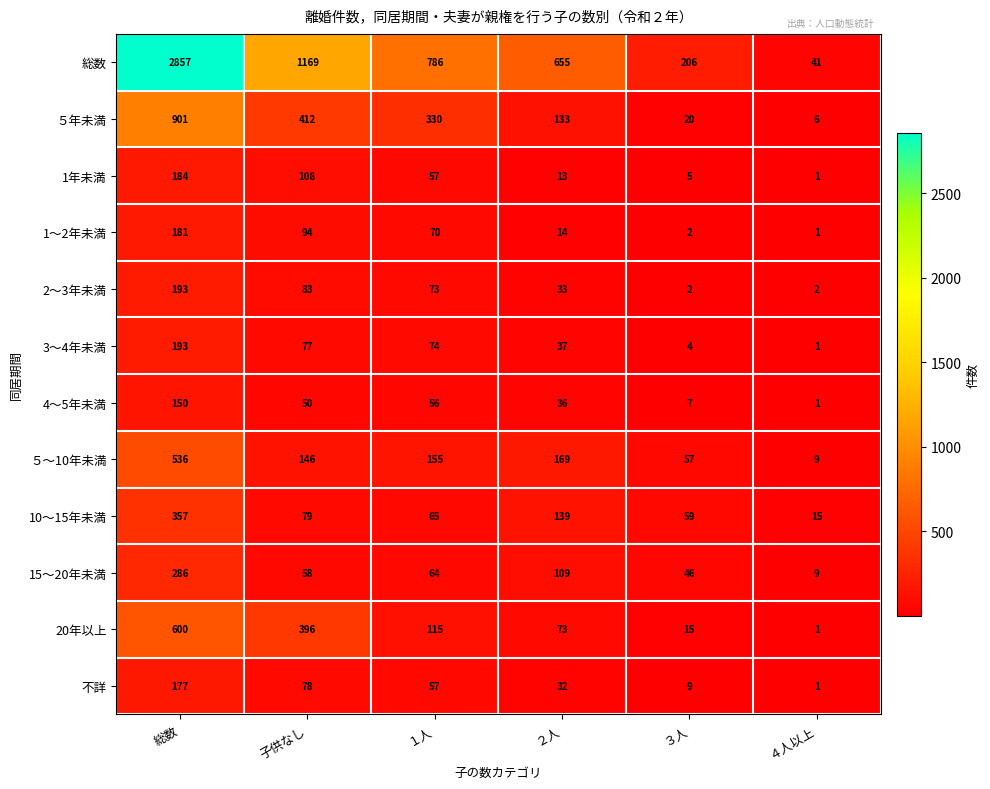

Which series has the widest spread of values?

総数